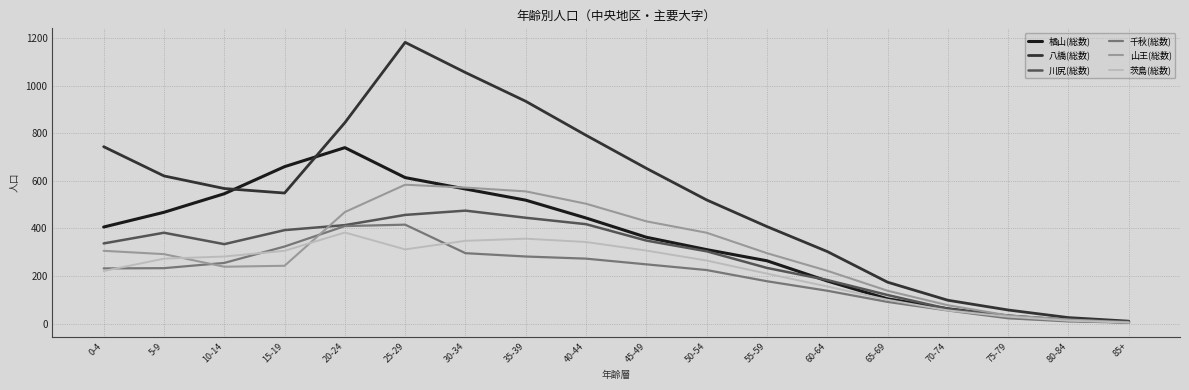

Which series has the largest range (max minus min)?

八橋(総数)